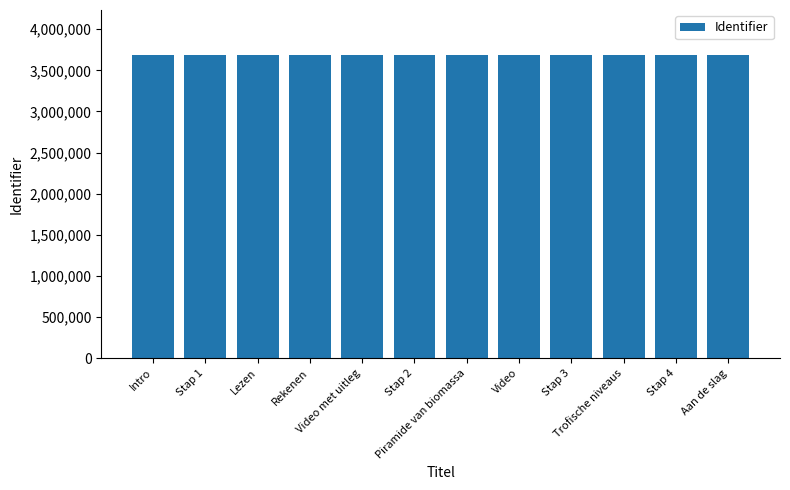

Is it true that the value at Stap 4 is 3681763?

True